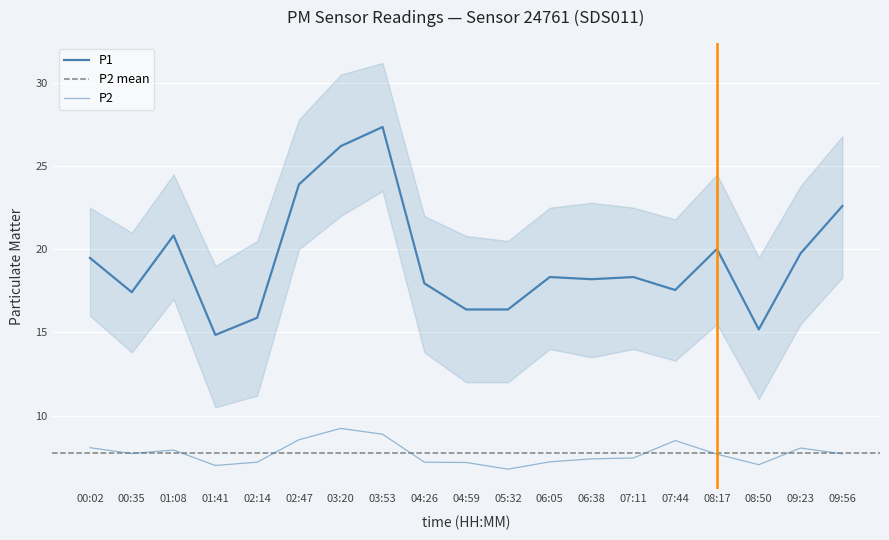

What is the difference between the highest and lowest values at 07:44?

9.1